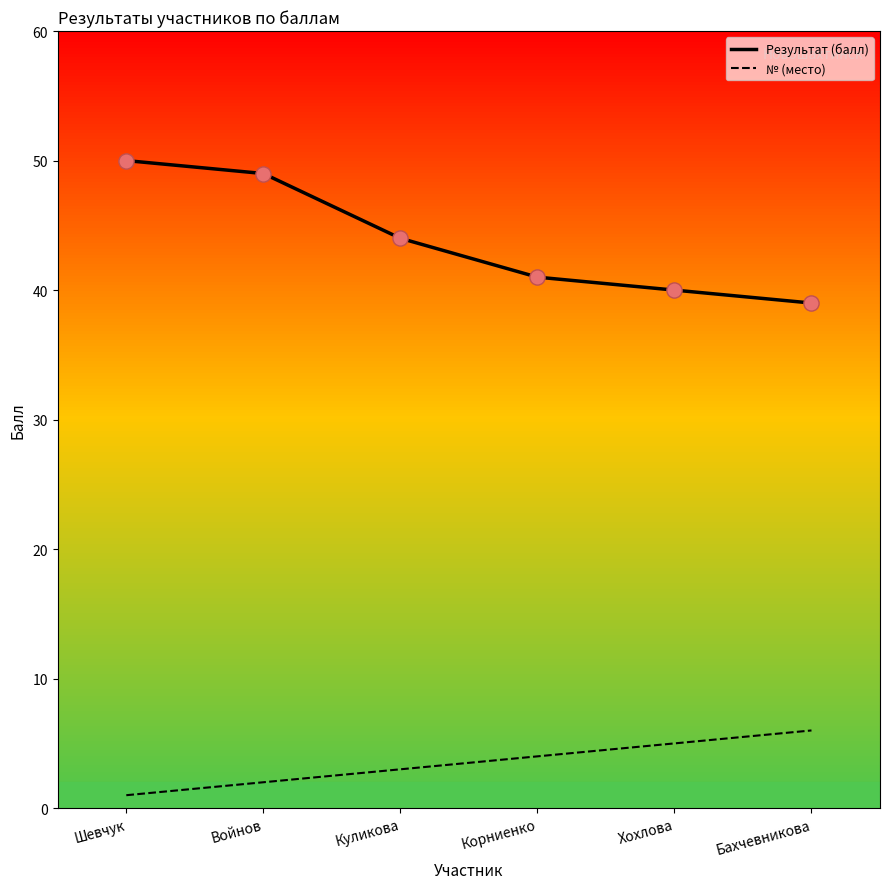

What are all the series names shown in the legend?

Результат (балл), № (место)